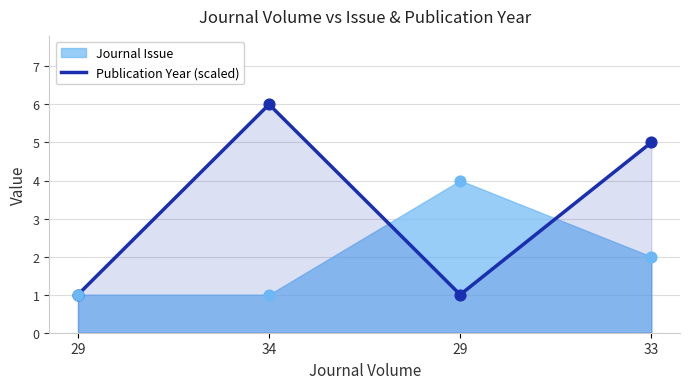

What is the ratio of the value at 29 to the value at 34?

0.2